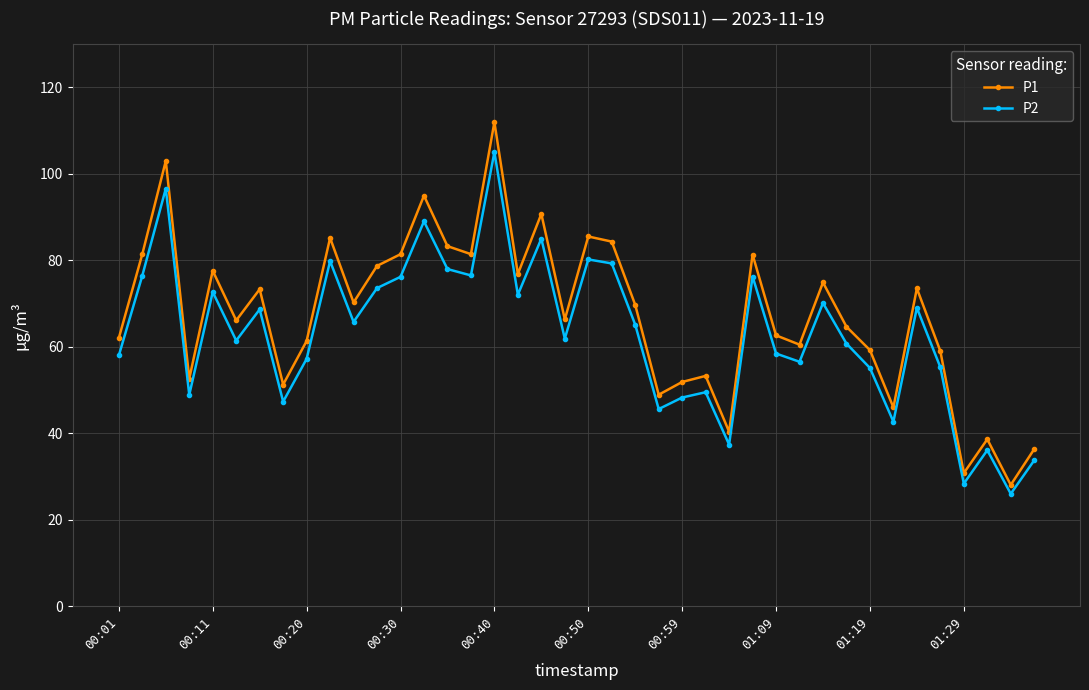

Which series has the largest range (max minus min)?

P1